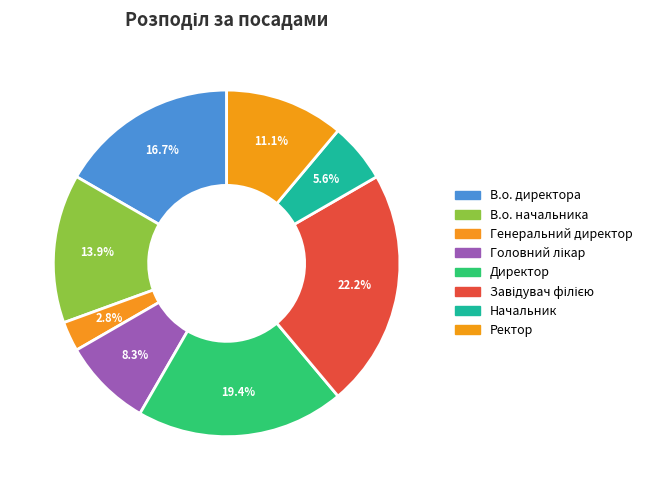

How many slices are in this pie chart?

8